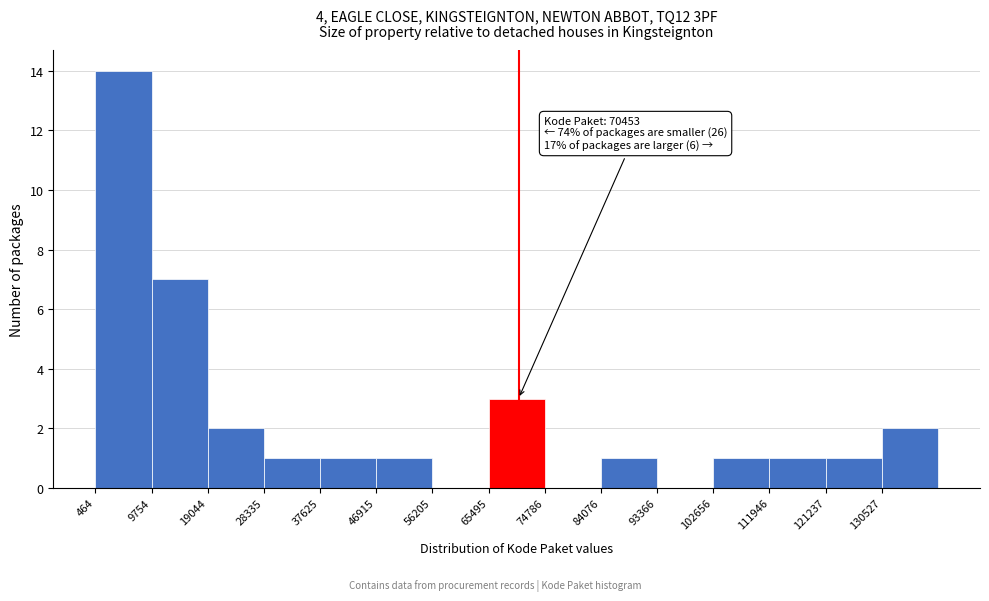

Over which range of the x-axis is the bar tallest?

0 to 10000